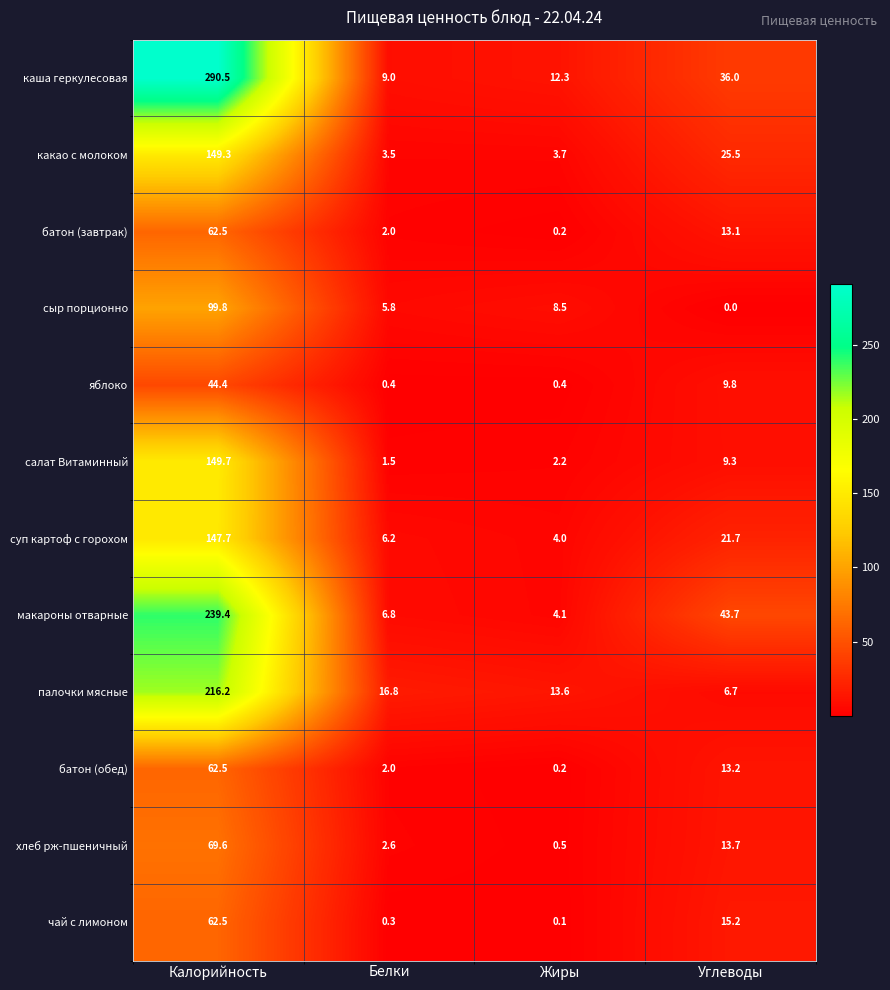

How many distinct data groups are displayed?

12